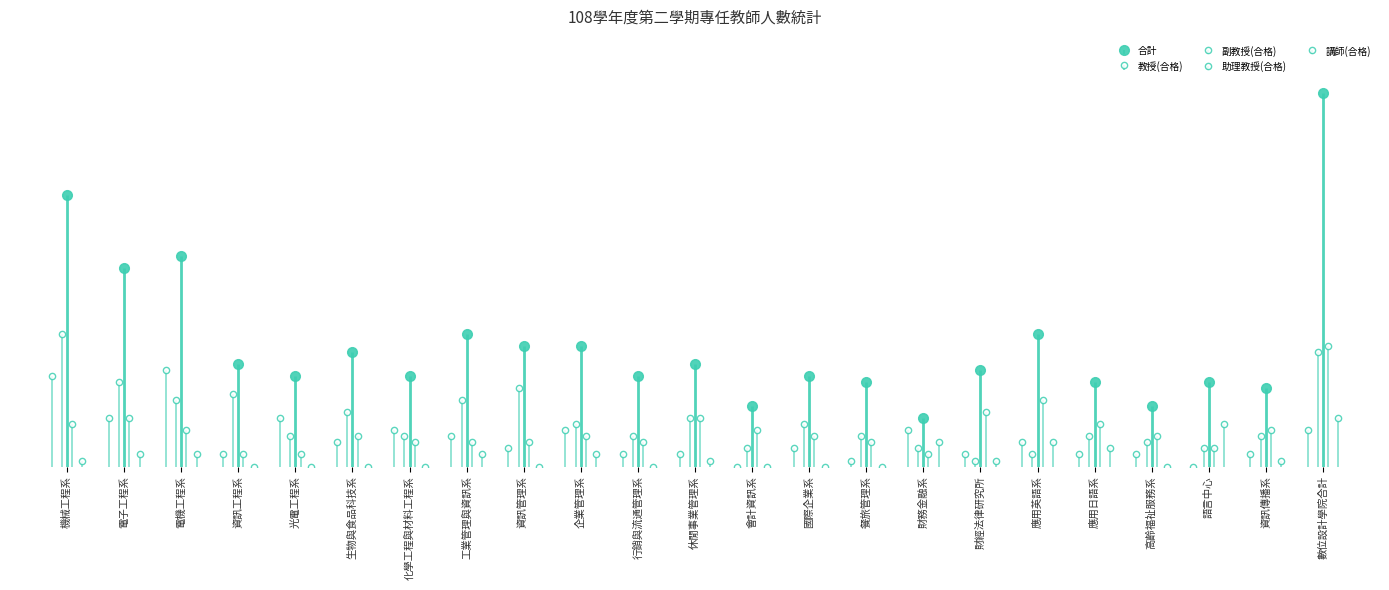

Which series has the widest spread of values?

合計